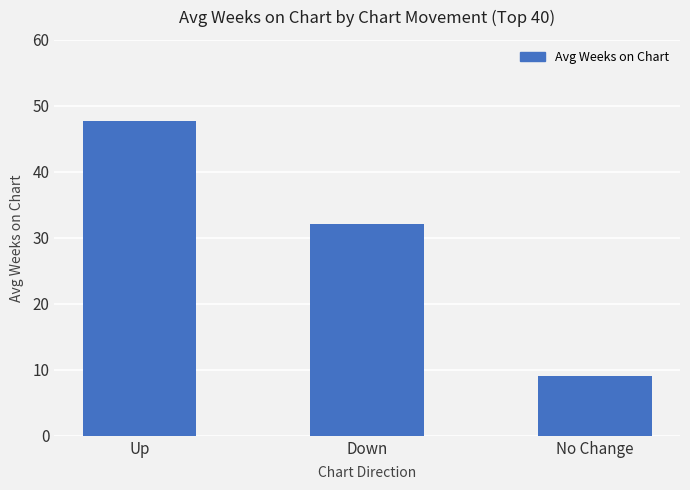

Reading left to right, transcribe all the data shown in this chart.

Up=47.7	Down=32.1	No Change=9.0